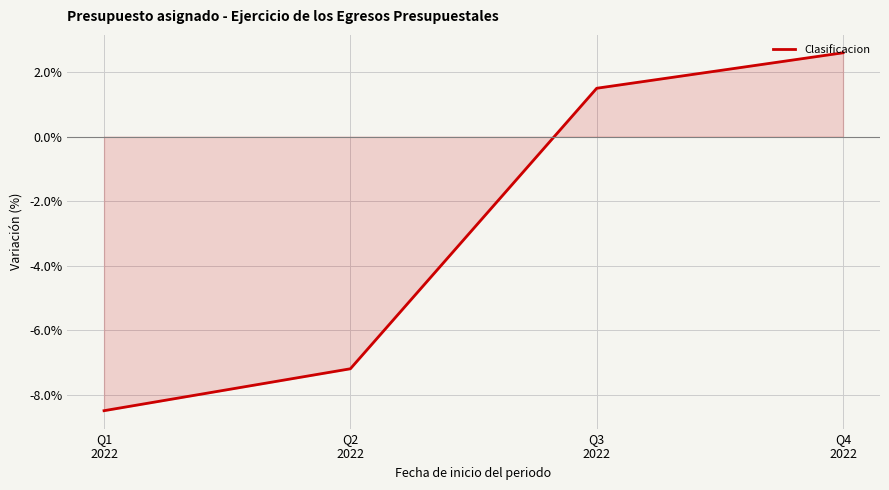

What is the average value?

-2.9